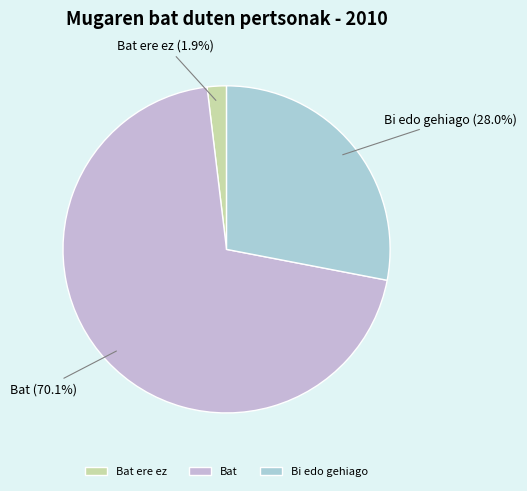

The Bat slice represents 80% of the pie. True or false?

False